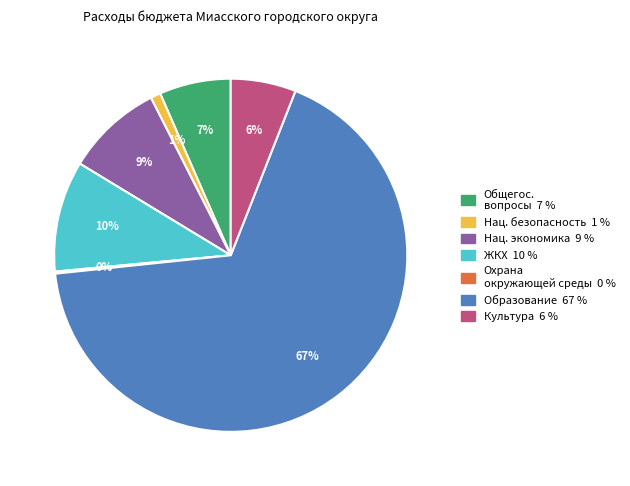

Does any single category account for the majority?

Yes